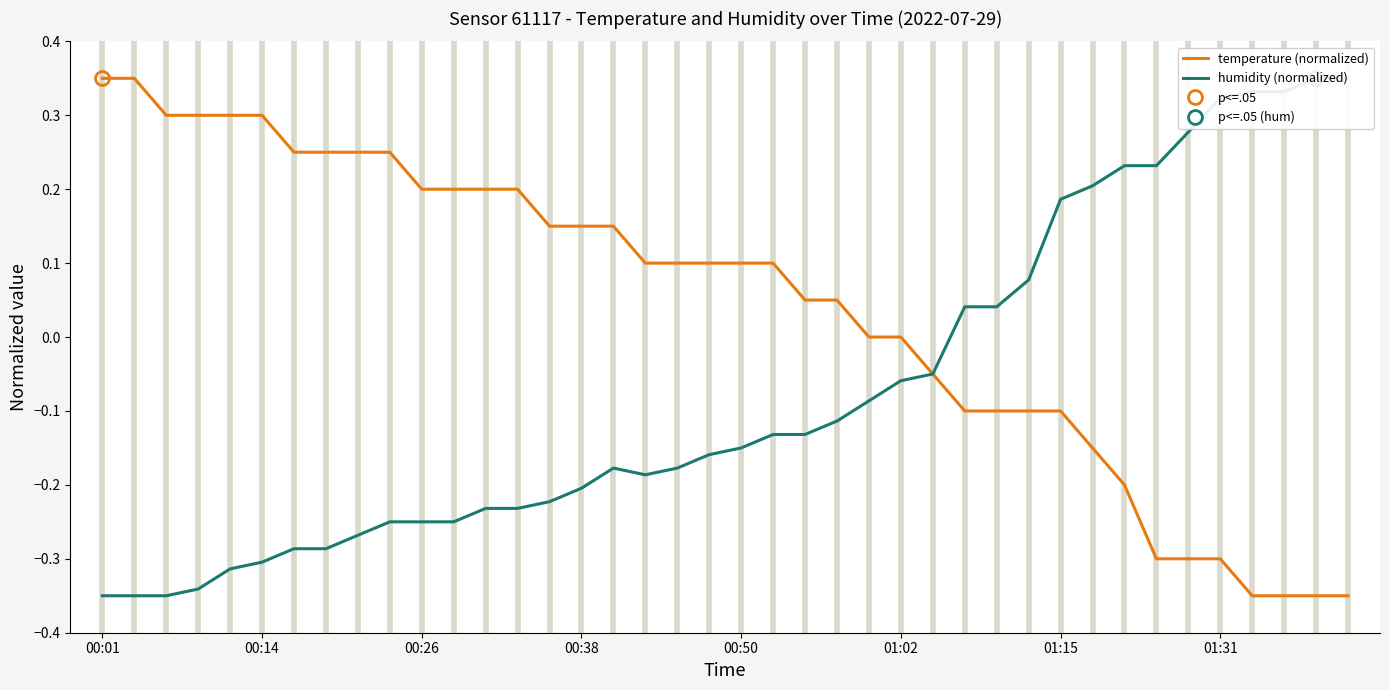

How many data points in temperature (normalized) are less than 0?

14